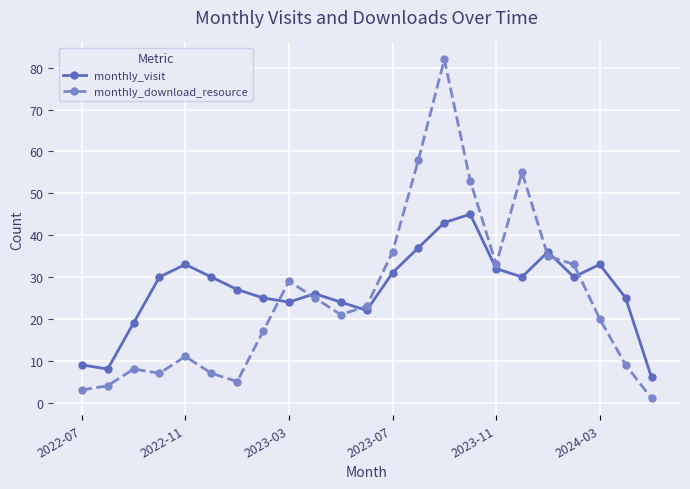

What is the value of the monthly_visit point at the 14th from the left?

37